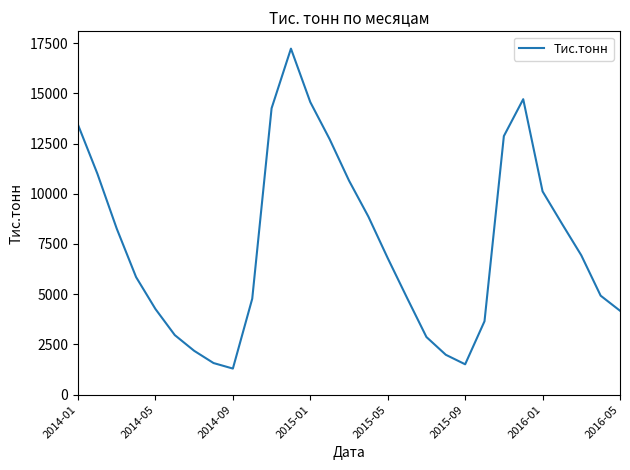

What is the greatest value displayed?

17225.4